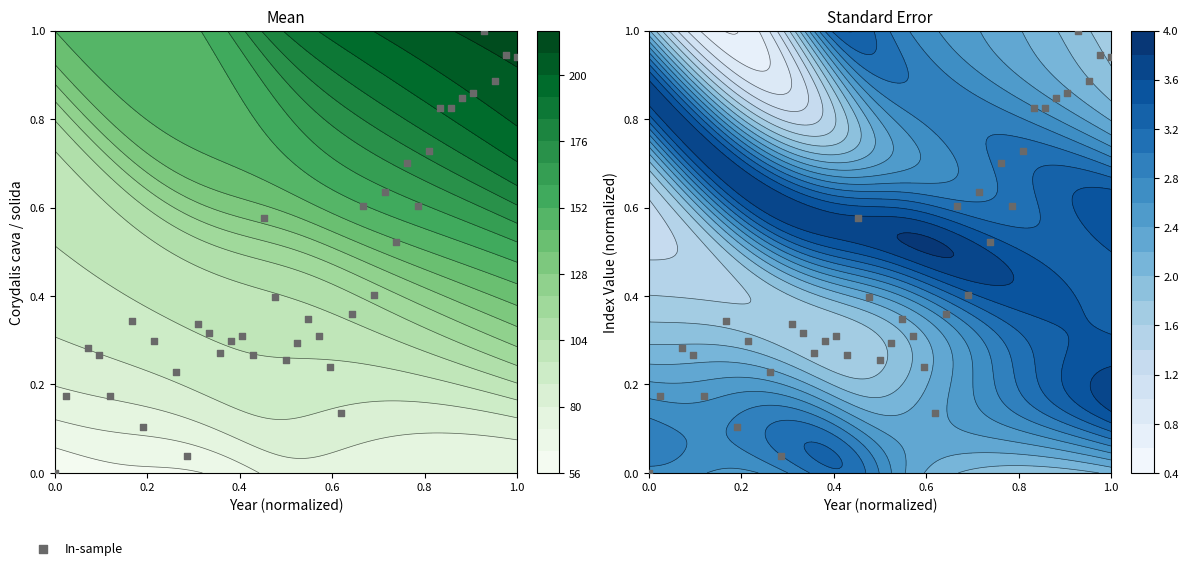

Reading left to right, list all the values displayed in this chart.

0.0	0.2	0.3	0.3	0.2	0.3	0.1	0.3	0.2	0.0	0.3	0.3	0.3	0.3	0.3	0.3	0.6	0.4	0.3	0.3	0.3	0.3	0.2	0.1	0.4	0.6	0.4	0.6	0.5	0.7	0.6	0.7	0.8	0.8	0.8	0.9	1.0	0.9	0.9	0.9